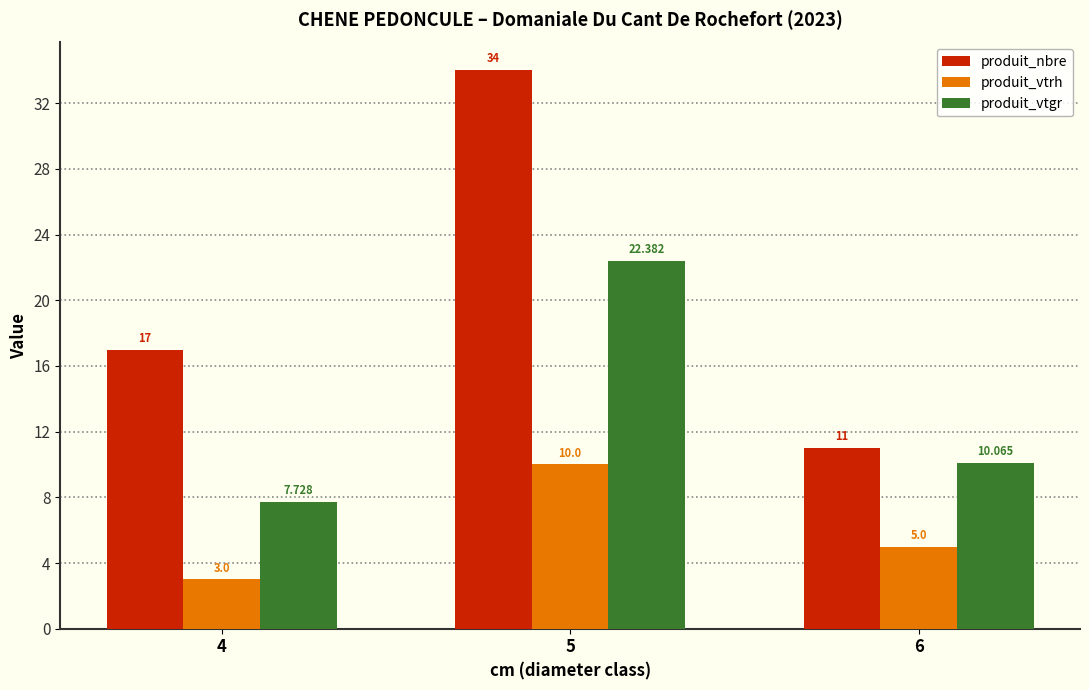

Is it true that produit_vtrh equals 3.0 at 4?

True